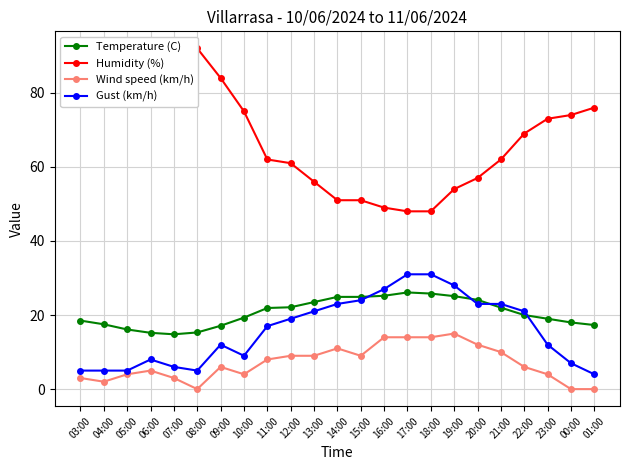

Reading left to right, list all the values displayed in this chart.

Temperature (C): 18.5	17.5	16.1	15.2	14.8	15.3	17.1	19.3	21.9	22.1	23.5	24.9	24.9	25.2	26.1	25.8	25.1	24.1	22.0	20.0	19.0	18.0	17.3
Humidity (%): 85.0	84.0	87.0	88.0	89.0	92.0	84.0	75.0	62.0	61.0	56.0	51.0	51.0	49.0	48.0	48.0	54.0	57.0	62.0	69.0	73.0	74.0	76.0
Wind speed (km/h): 3.0	2.0	4.0	5.0	3.0	0.0	6.0	4.0	8.0	9.0	9.0	11.0	9.0	14.0	14.0	14.0	15.0	12.0	10.0	6.0	4.0	0.0	0.0
Gust (km/h): 5.0	5.0	5.0	8.0	6.0	5.0	12.0	9.0	17.0	19.0	21.0	23.0	24.0	27.0	31.0	31.0	28.0	23.0	23.0	21.0	12.0	7.0	4.0